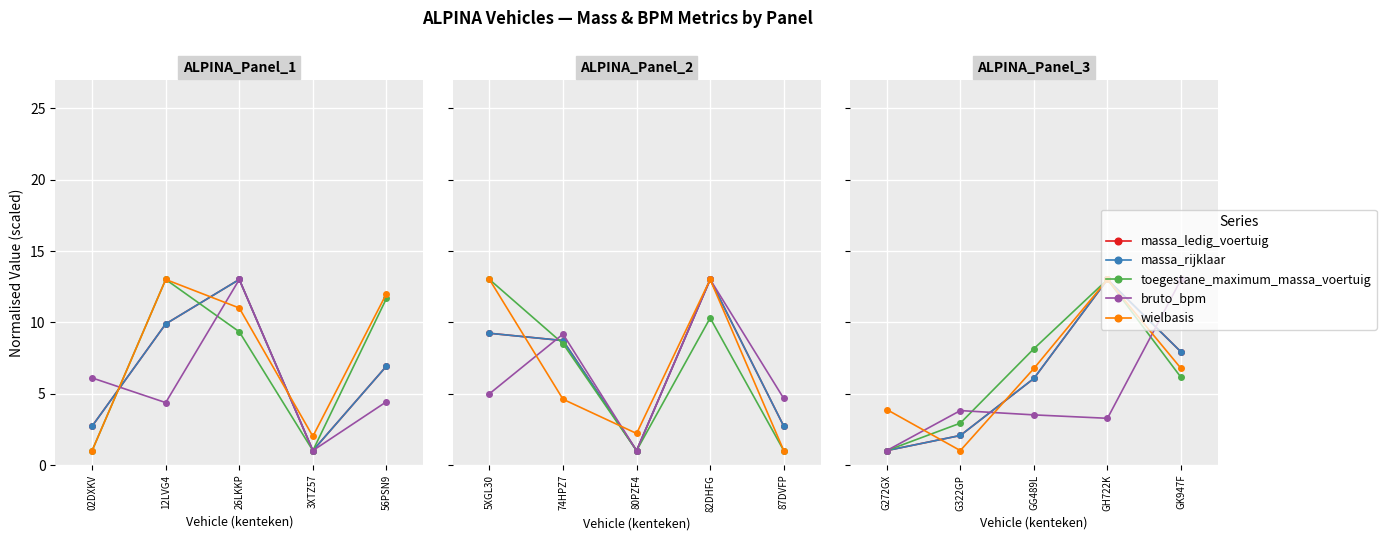

Between GG489L and GH722K, which series saw the biggest shift?

massa_ledig_voertuig